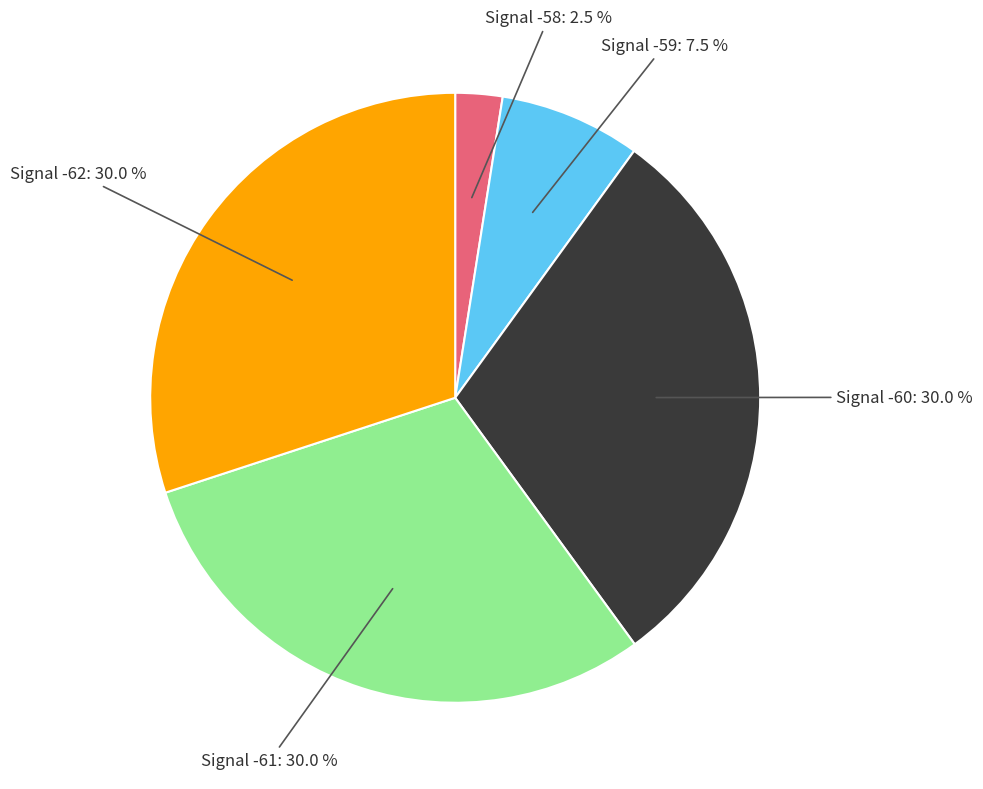

Is there a majority slice in this chart?

No